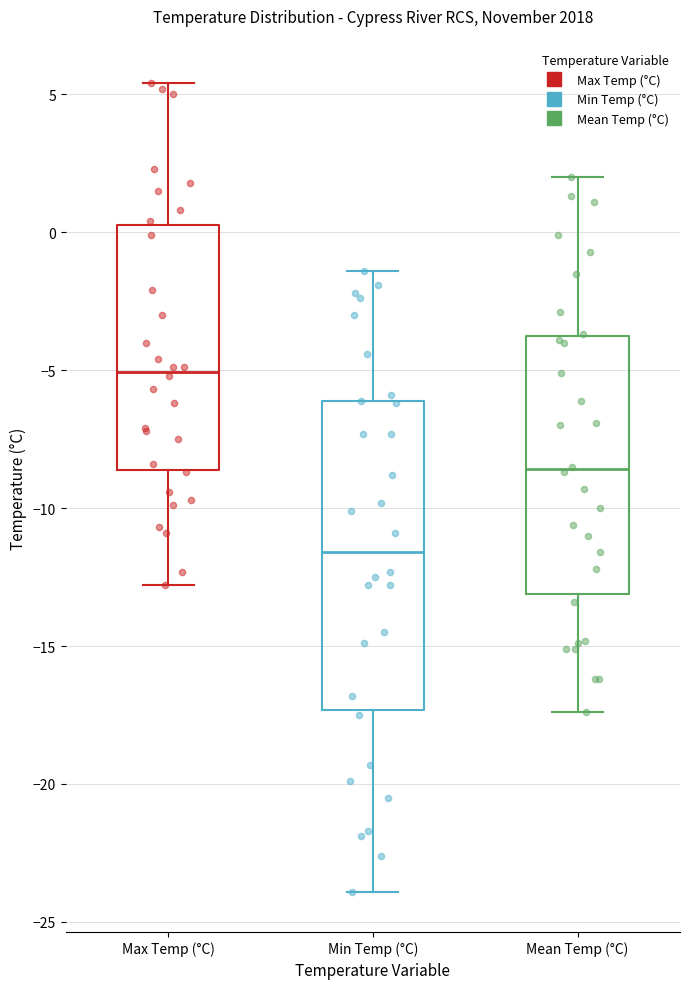

Which box is the tallest, from its lower edge to its upper edge?

Min Temp (°C)